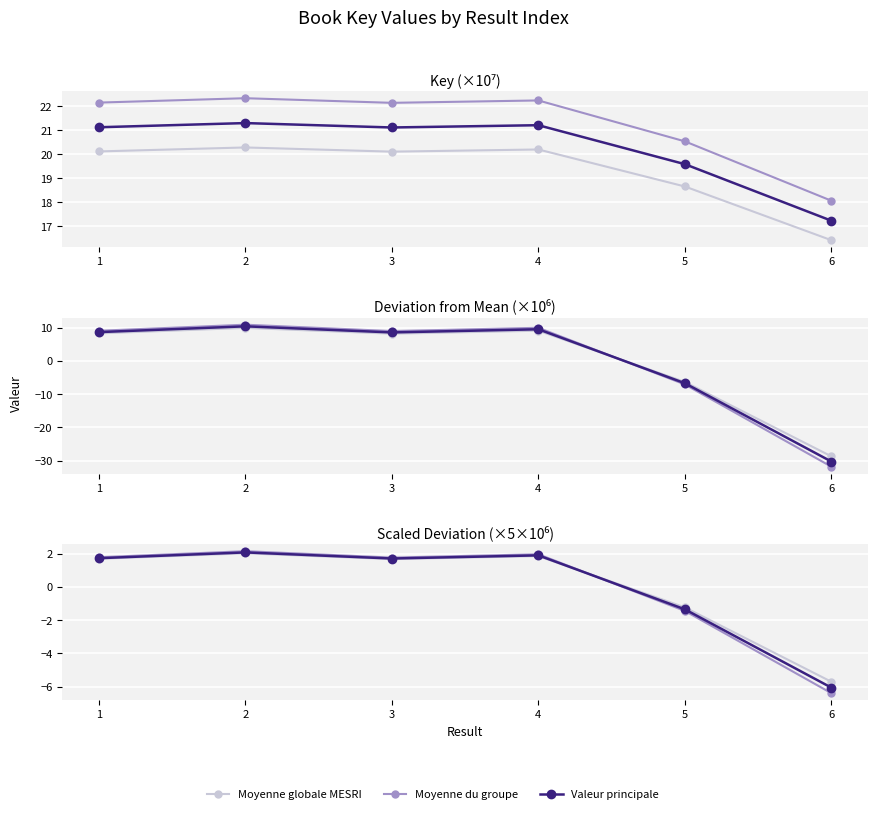

What is the sum of all Moyenne globale MESRI values?

0.3